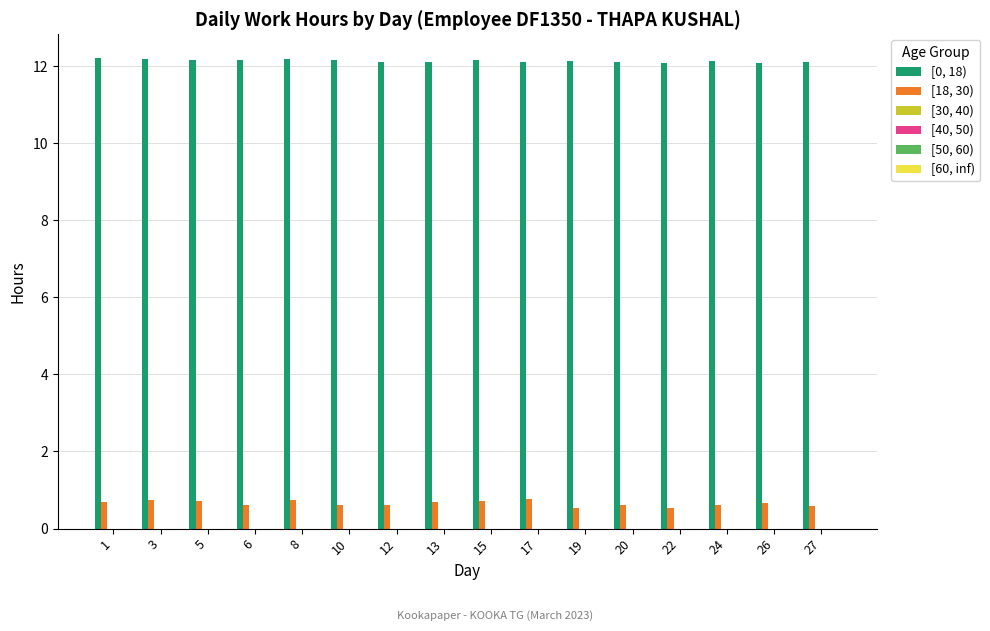

How many [18, 30) values are between 0 and 1?

16